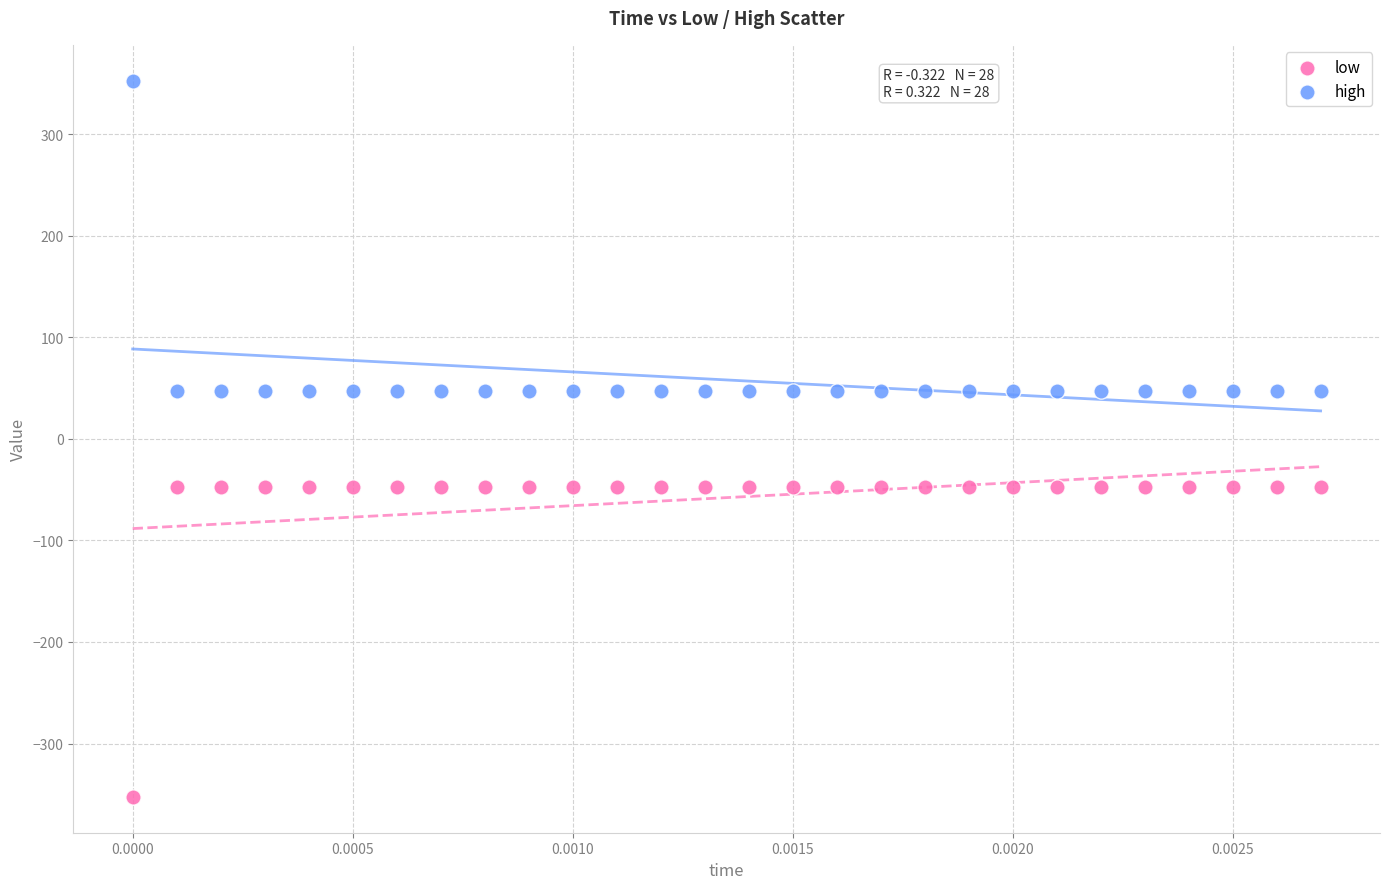

Which series contains the highest Y value?

high